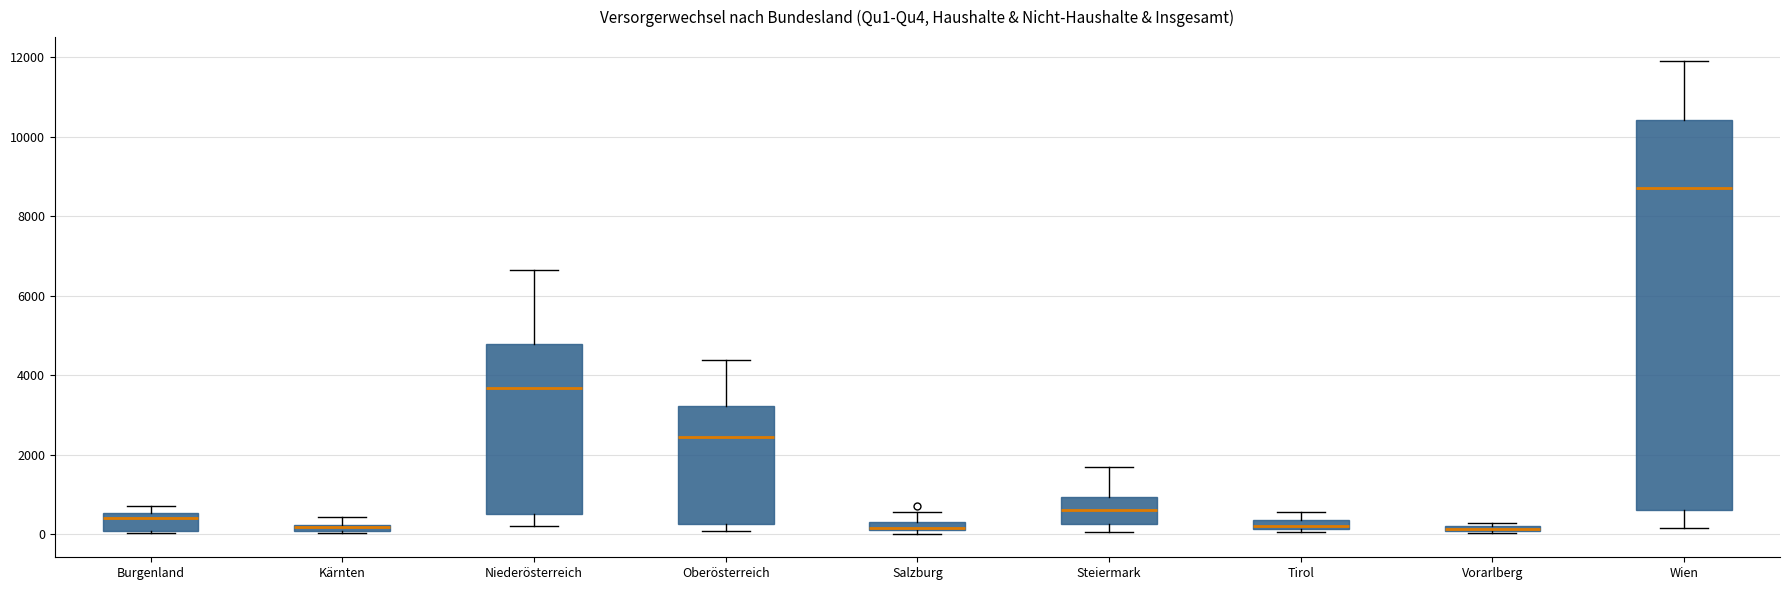

Where is the upper edge of the box for Niederösterreich on the y-axis? The values are not printed on the chart, so give them approximately, as read against the axis.

4800